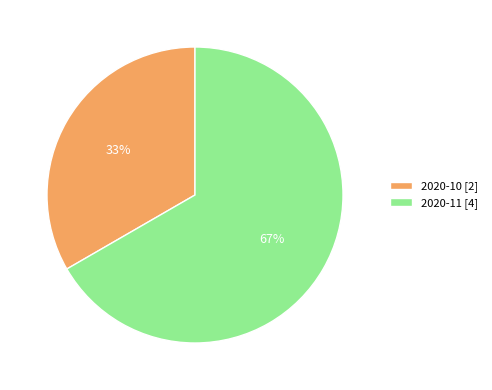

Which slice is the smallest?

2020-10